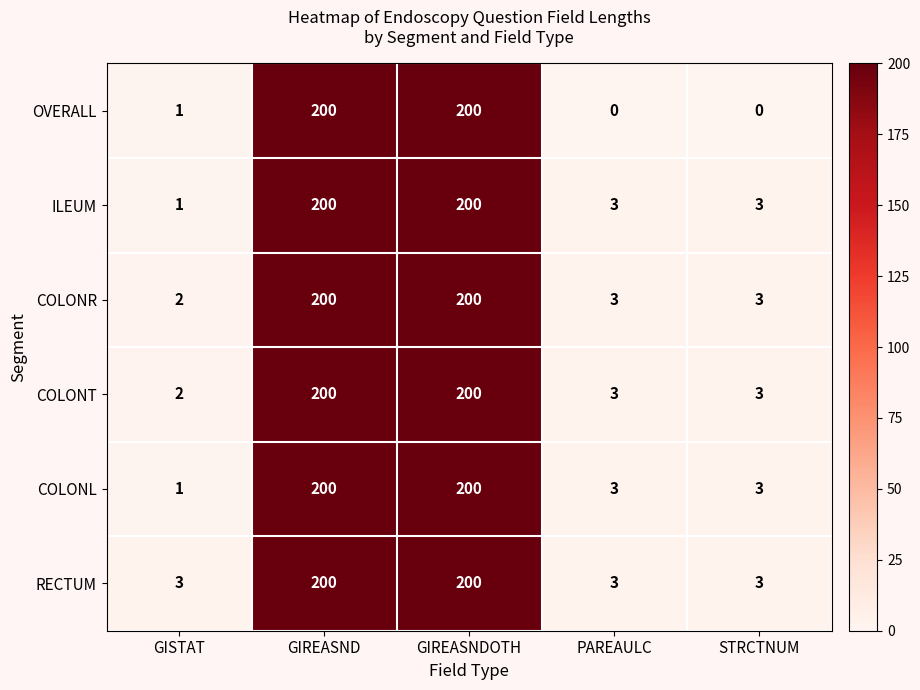

Which series has the largest range (max minus min)?

OVERALL